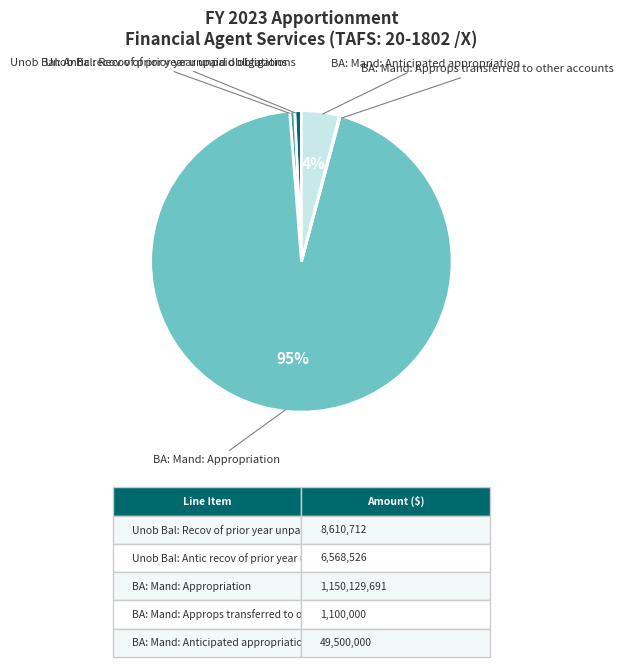

True or false: Unob Bal: Recov of prior year unpaid obligations accounts for 11% of the total.

False